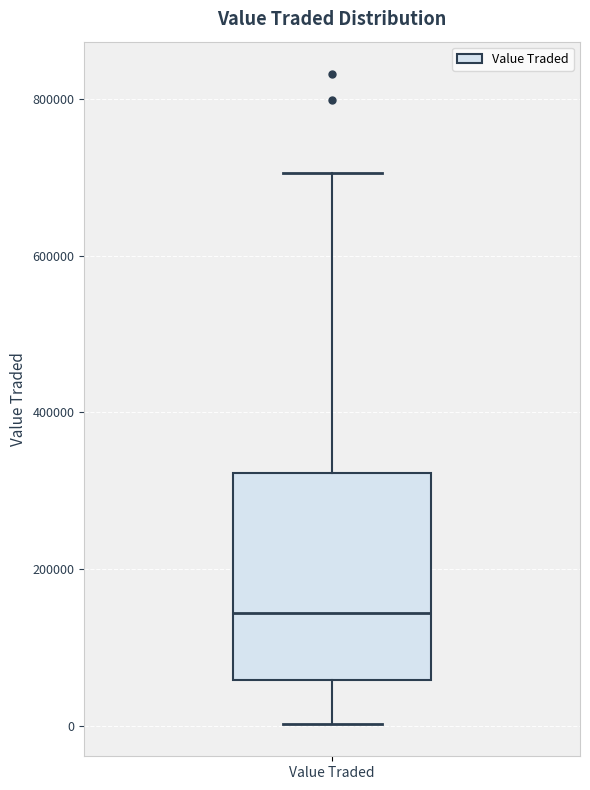

Read this box plot against the y-axis: the position of the median line, the range covered by the box, and the ends of both whiskers. The values are not printed on the chart, so give them approximately, as read against the axis.

median 140000, box 60000 to 320000, whiskers 0 to 700000